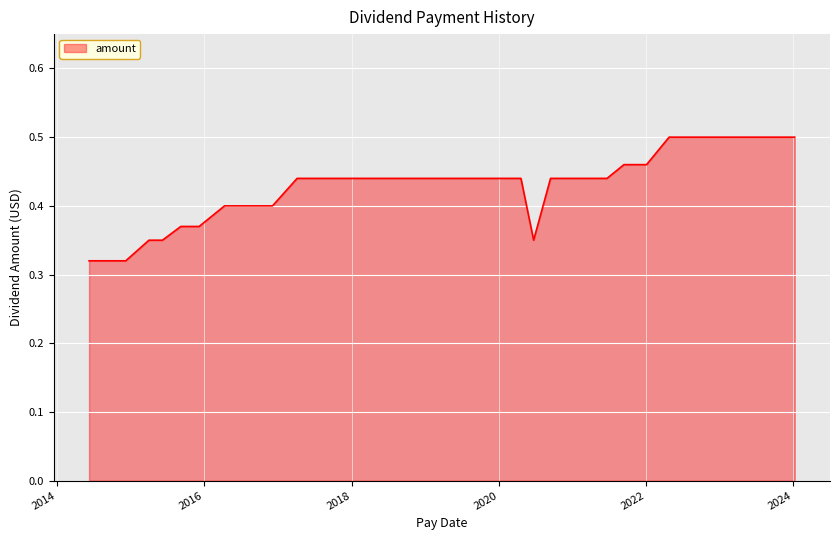

At which label is the value closest to 0?

2014-12-08